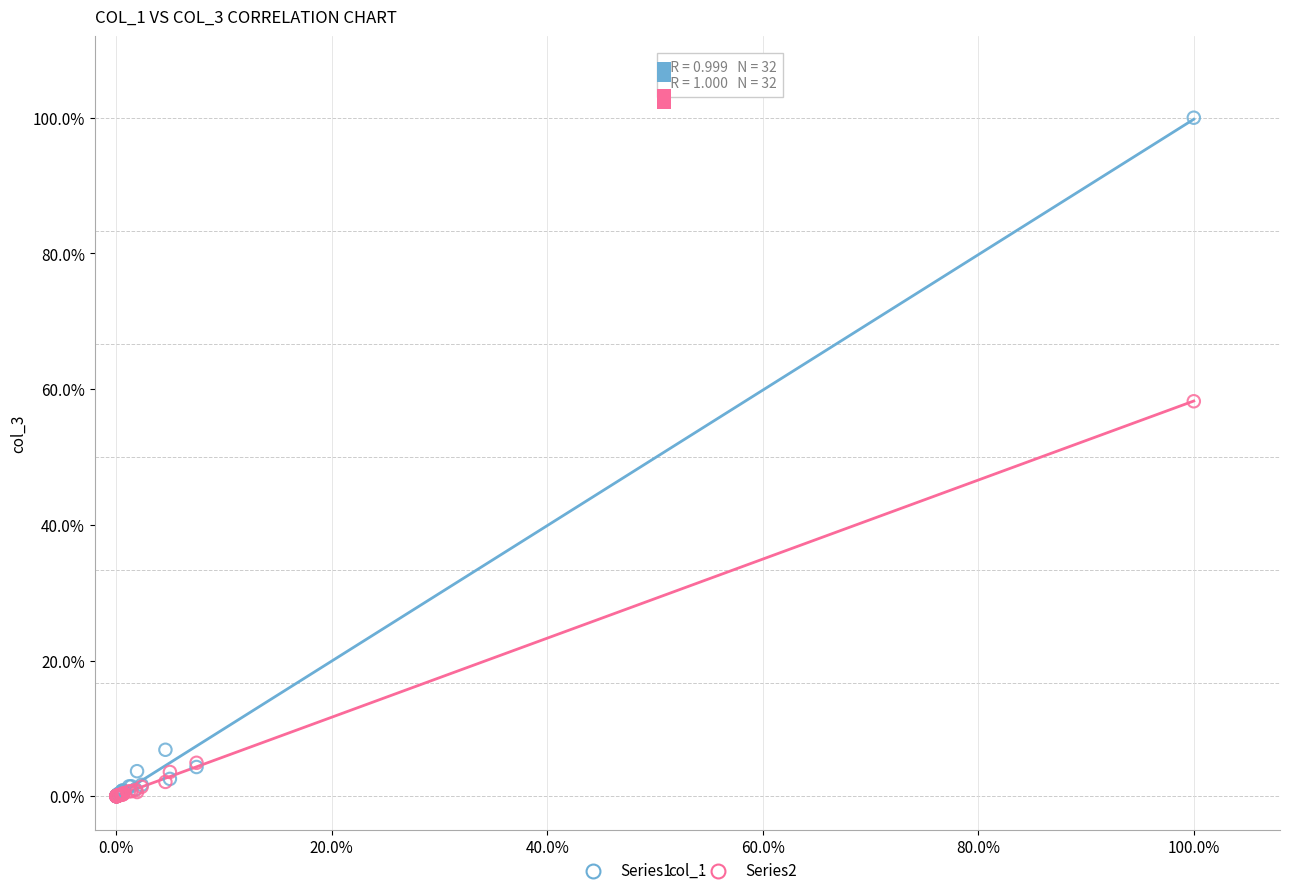

Which series has the largest Y range (max minus min)?

Series1